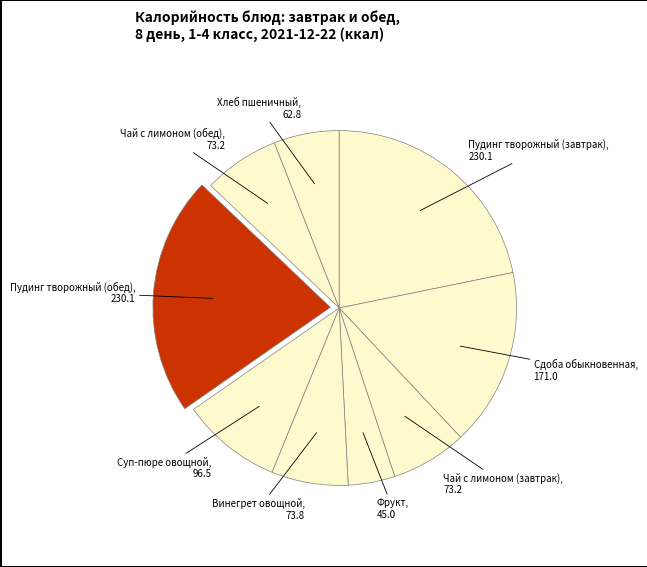

Is the sum of Винегрет овощной and Чай с лимоном (обед) greater than half?

No